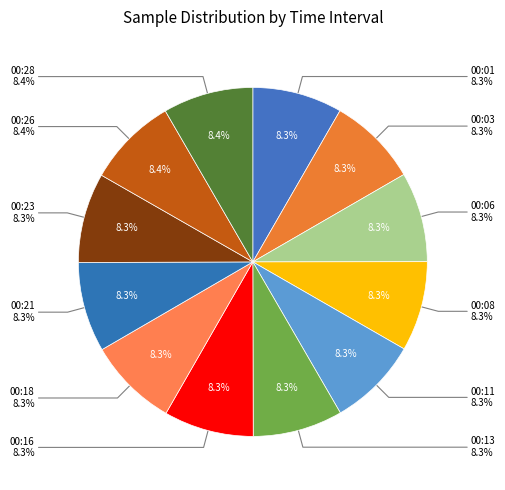

What percentage is the 00:06 slice, to the nearest percent?

8%